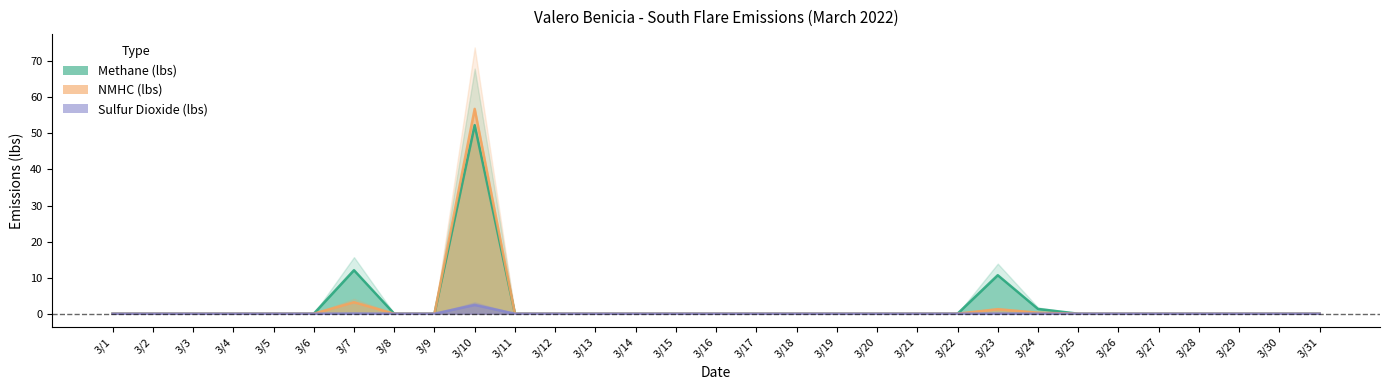

True or false: NMHC (lbs) has a value of 32.7 at 3/14.

False